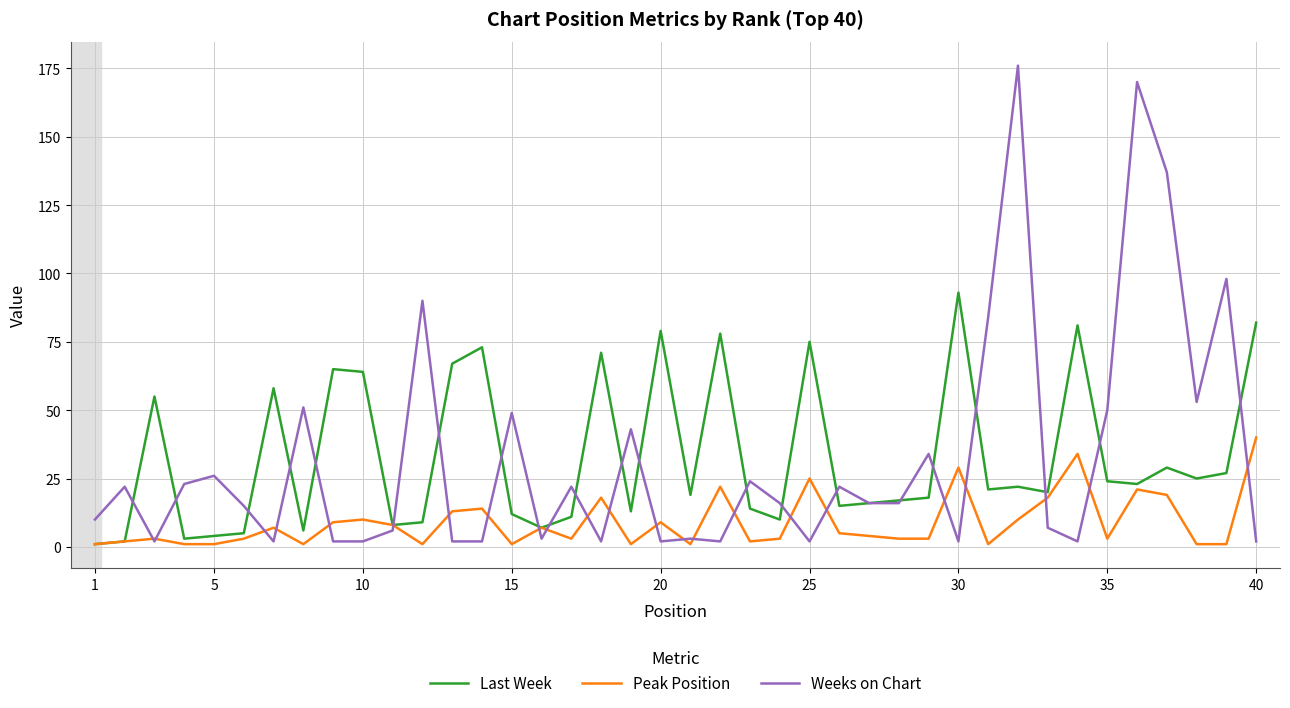

List the series in order of their peak value, highest first.

Weeks on Chart, Last Week, Peak Position